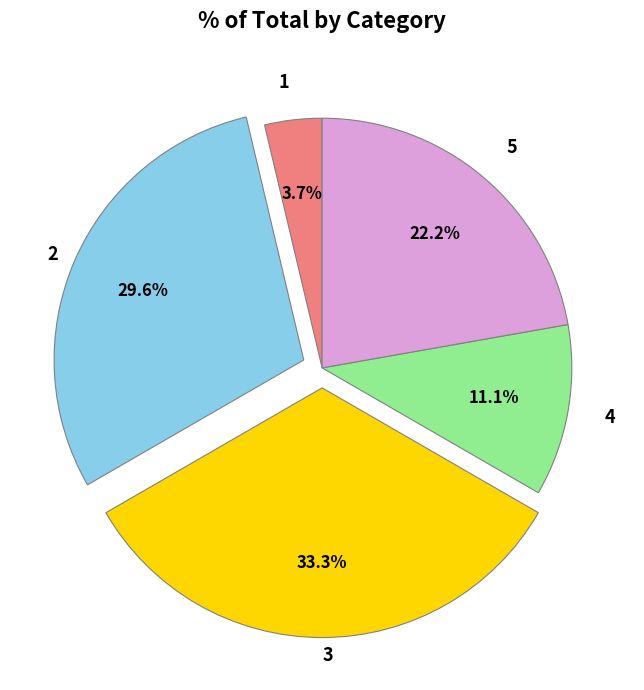

Is there any slice that represents more than half of the pie?

No